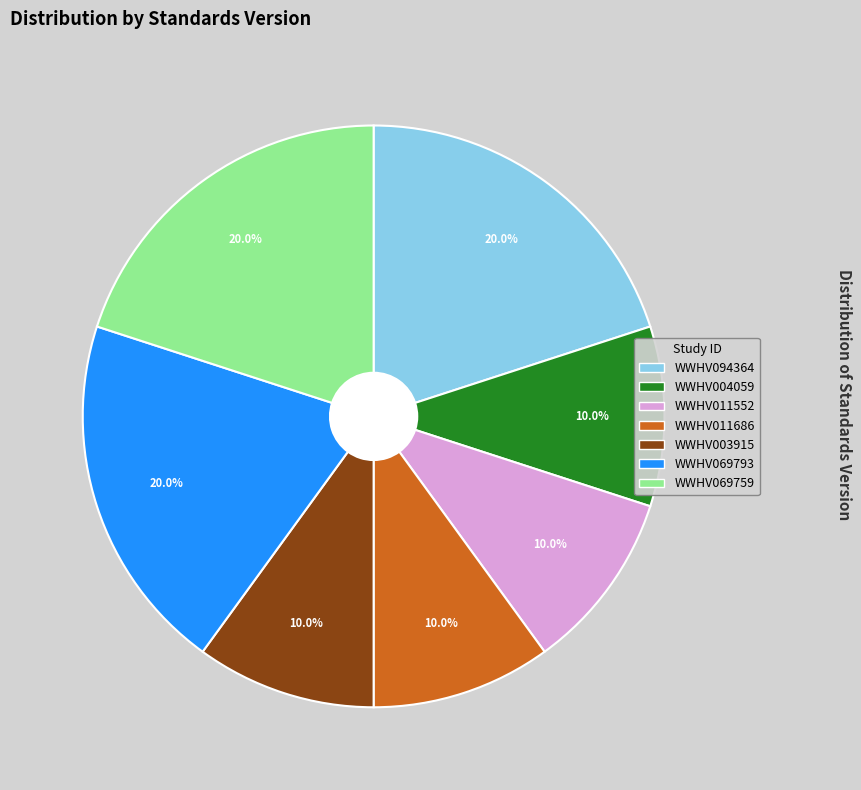

The WWHV069759 slice represents 20% of the pie. True or false?

True